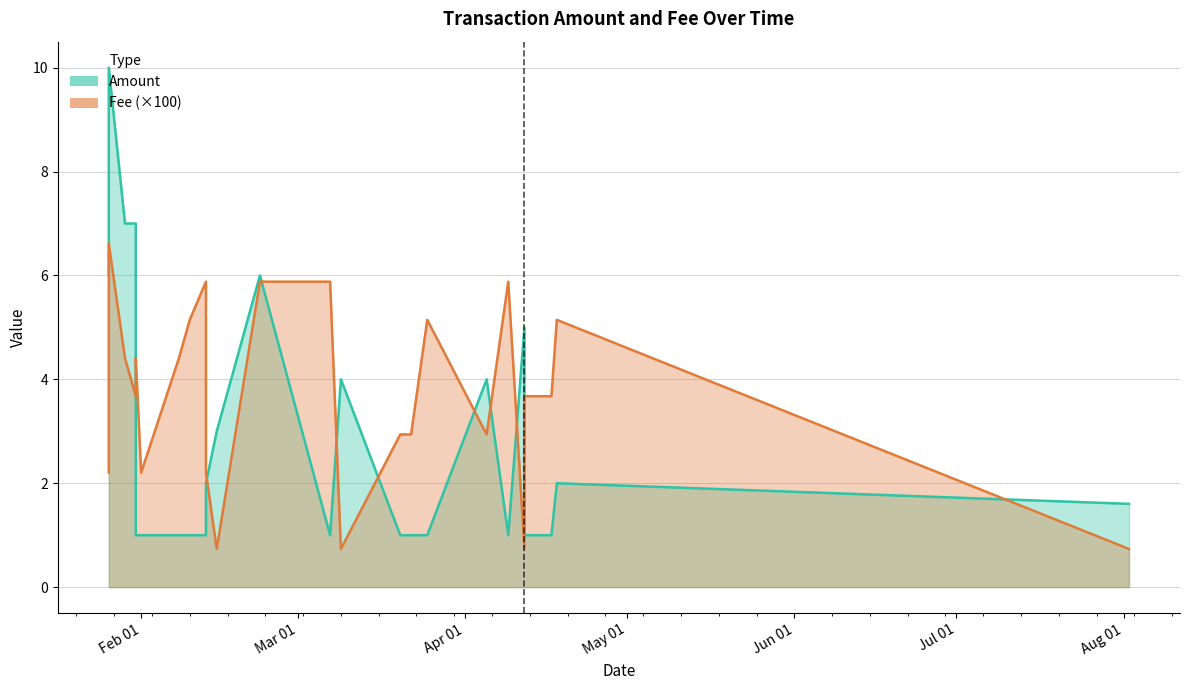

At which label is Fee closest to 3?

2020-03-20